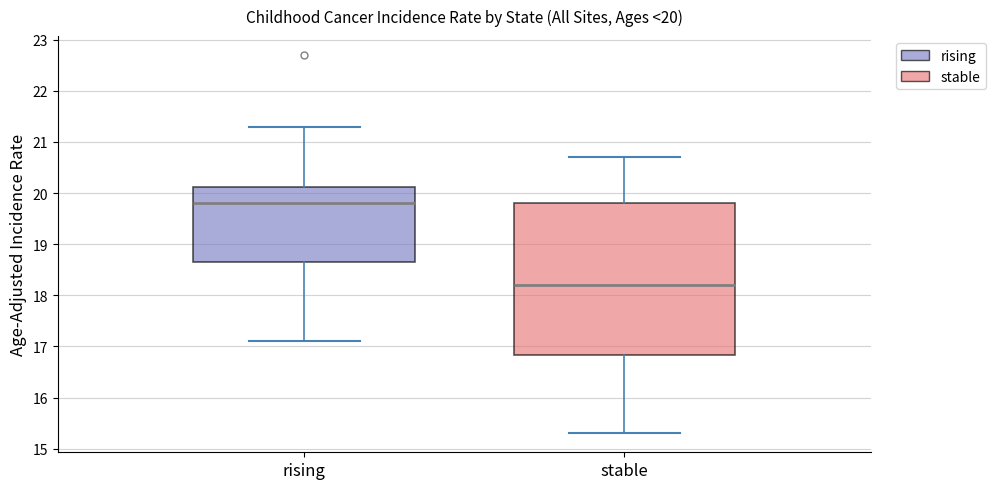

Which box's median line is the highest?

rising